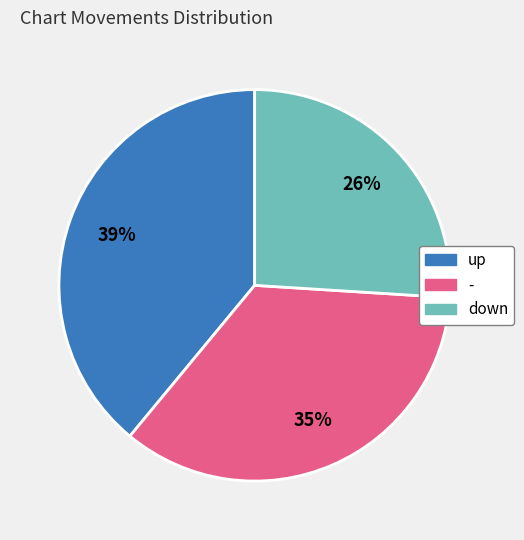

How many segments does this pie chart have?

3